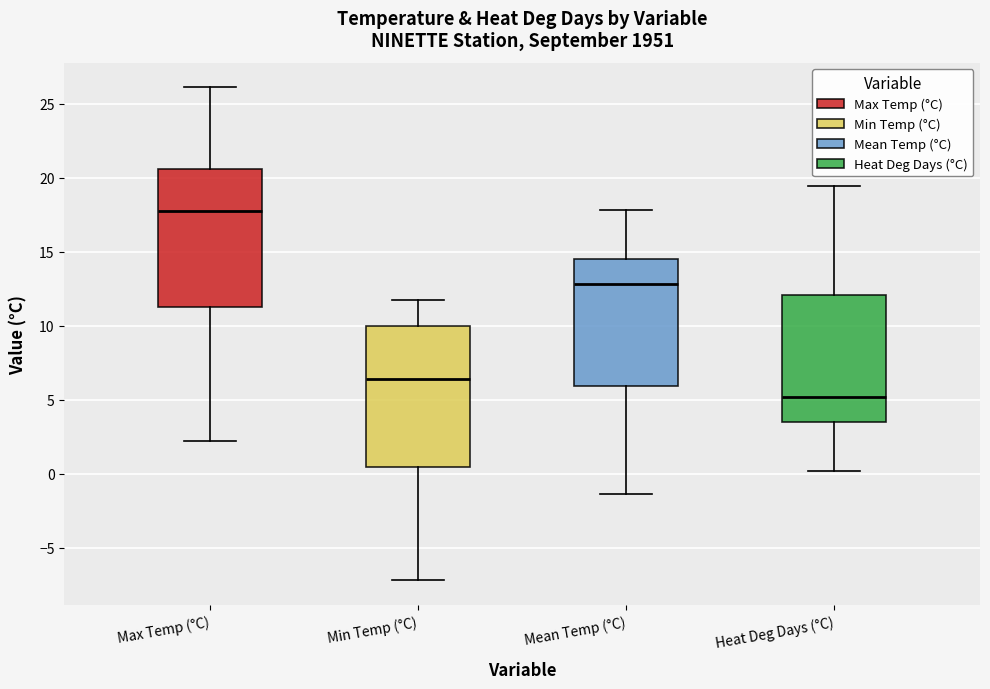

Reading left to right, read every box against the y-axis: the position of its median line, the range the box covers, and the ends of its whiskers. The values are not printed on the chart, so give them approximately, as read against the axis.

Max Temp (°C): median 18.0, box 11.5 to 20.5, whiskers 2.0 to 26.0
Min Temp (°C): median 6.5, box 0.5 to 10.0, whiskers -7.0 to 11.5
Mean Temp (°C): median 13.0, box 6.0 to 14.5, whiskers -1.5 to 18.0
Heat Deg Days (°C): median 5.0, box 3.5 to 12.0, whiskers 0.0 to 19.5